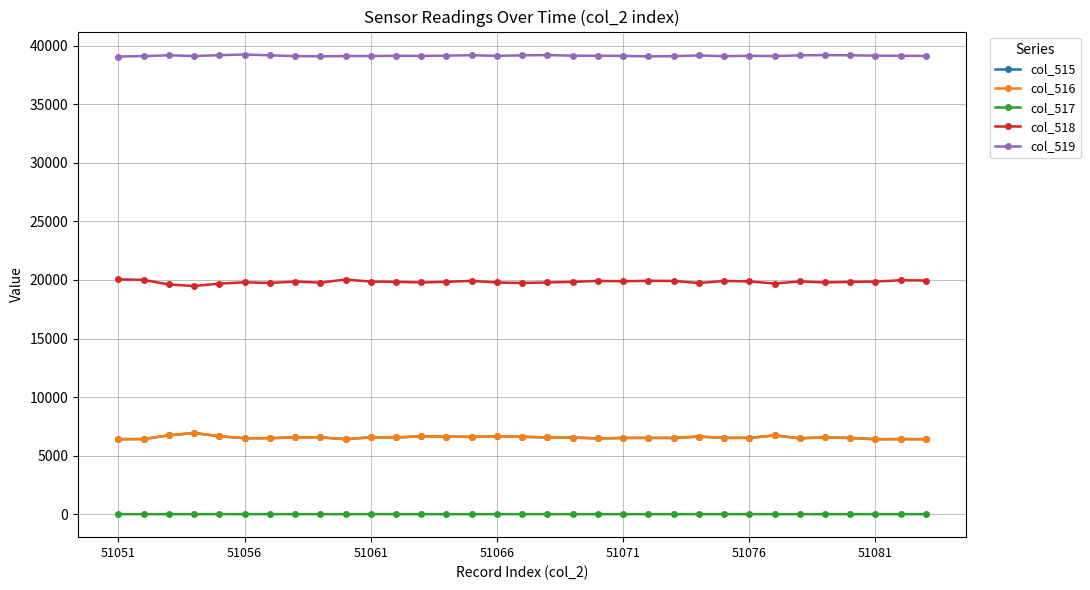

What is the sum of all col_519 values?

1291848